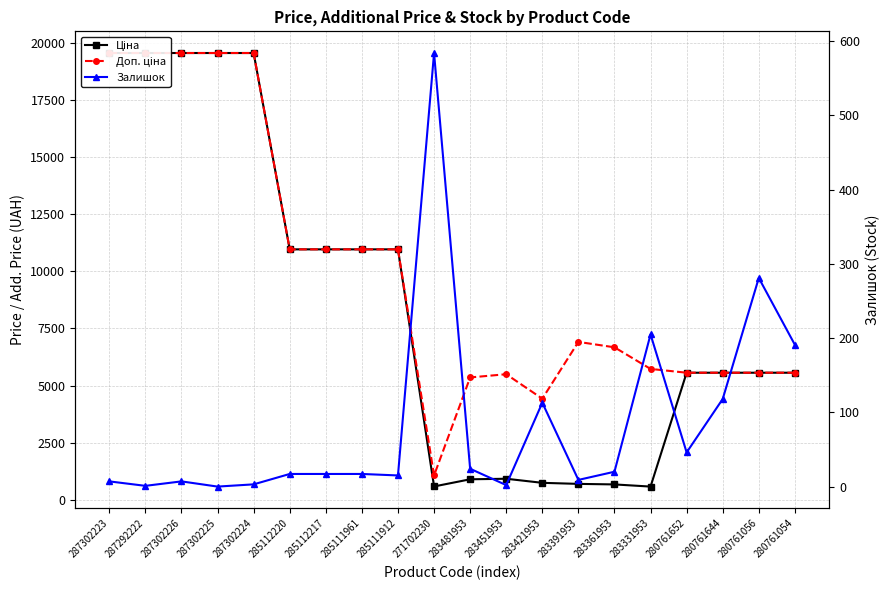

Is it true that Доп. ціна equals 19564.9 at 287302223?

True